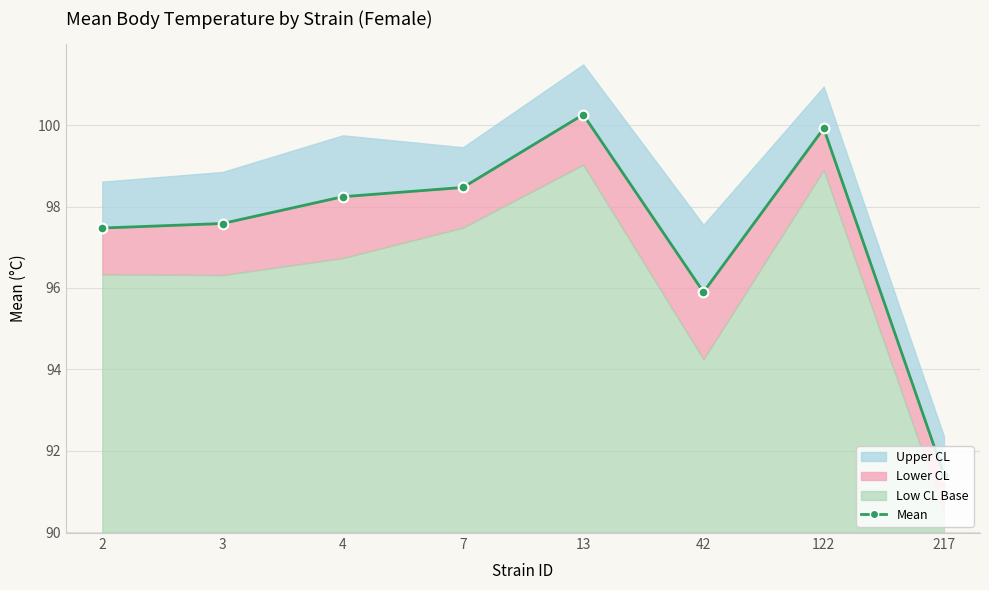

How many points are higher than both their immediate neighbors (excluding endpoints)?

2